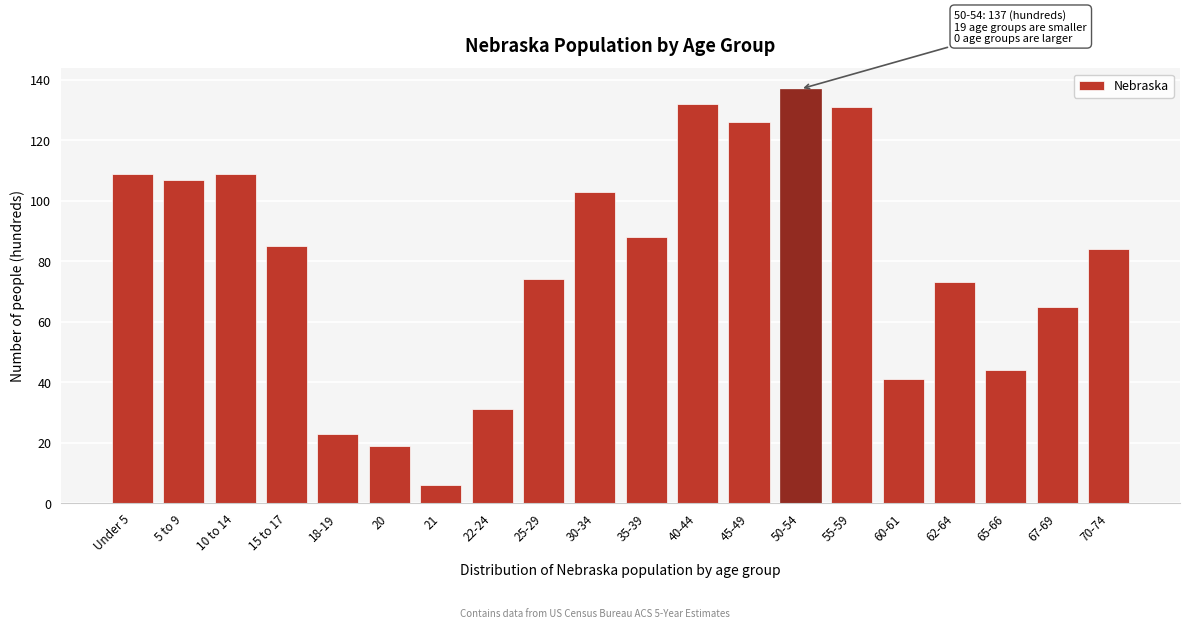

Reading left to right, what are all the values shown in this chart?

109	107	109	85	23	19	6	31	74	103	88	132	126	137	131	41	73	44	65	84